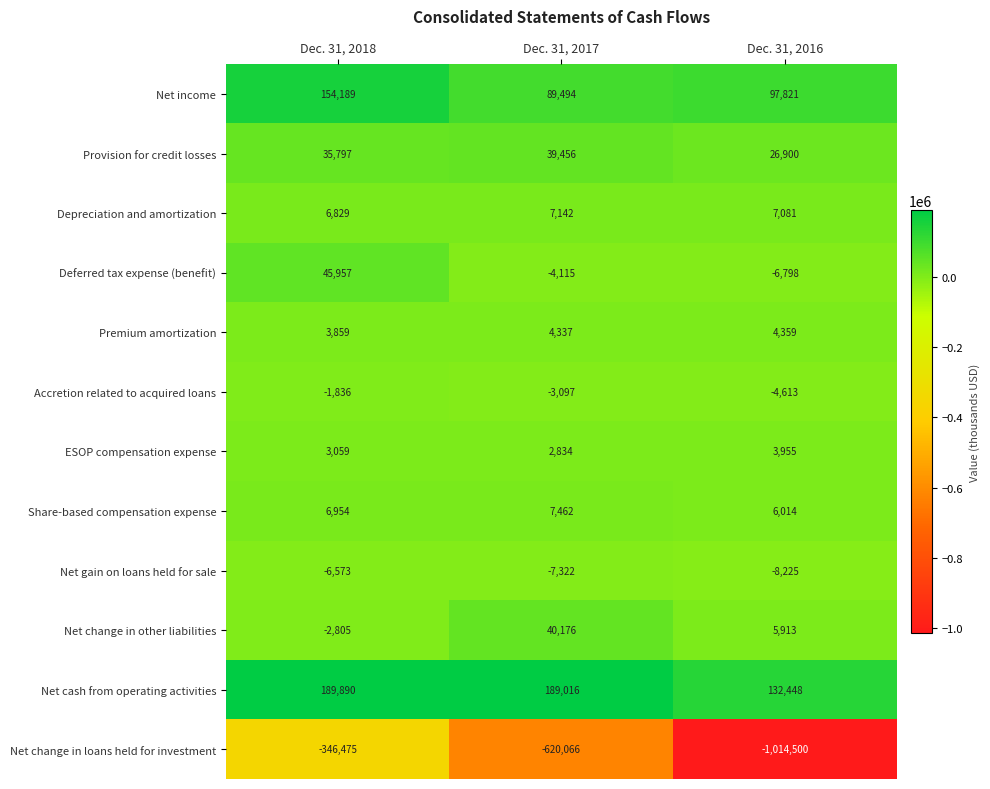

True or false: ESOP compensation expense has a value of 1943 at Dec. 31, 2018.

False